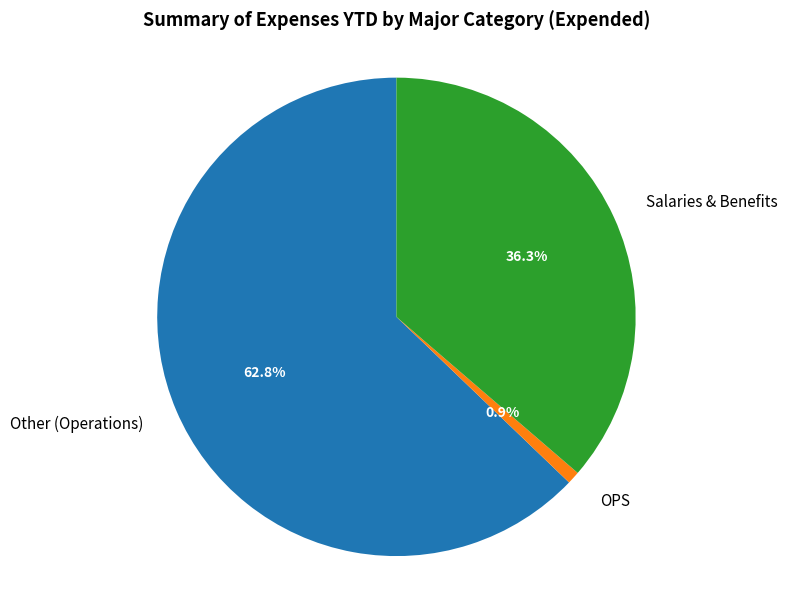

Which slice is the largest?

Other (Operations)